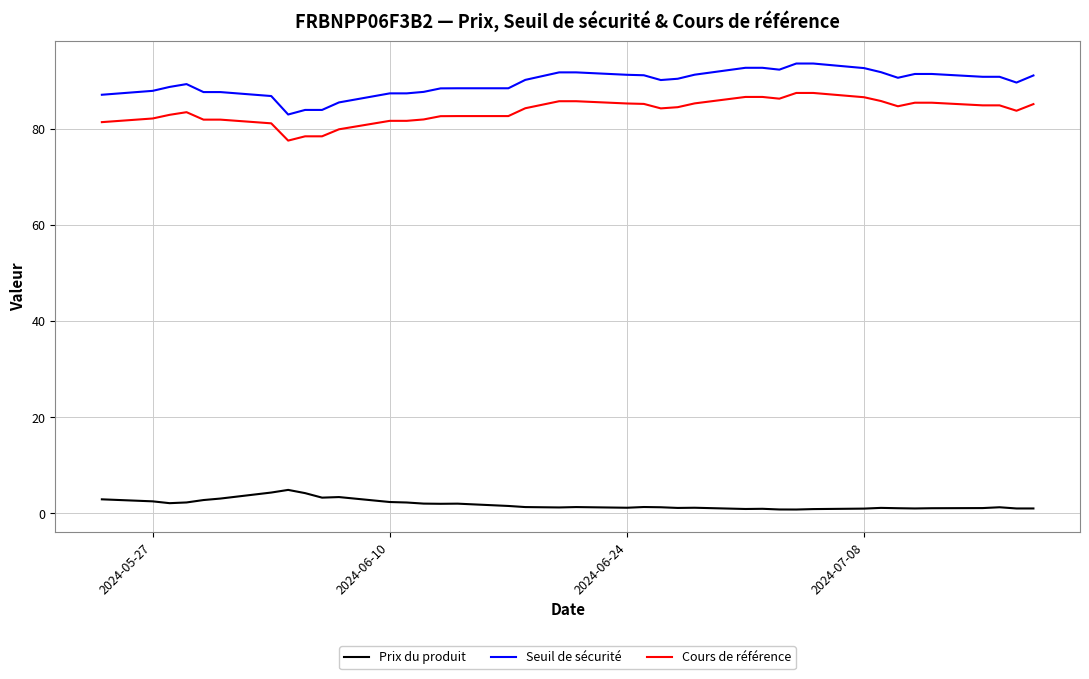

How many lines are shown in the chart?

3